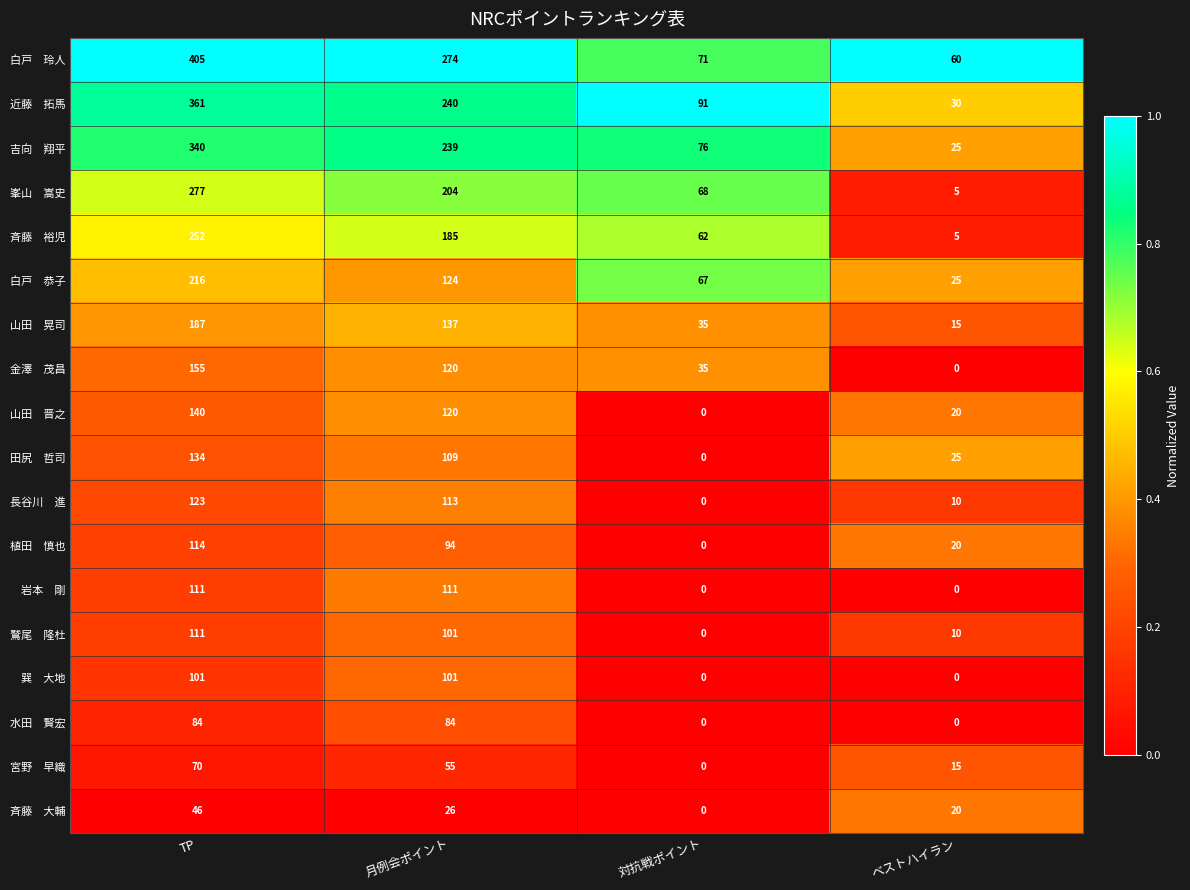

What is the difference between the highest and lowest values at 対抗戦ポイント?

91